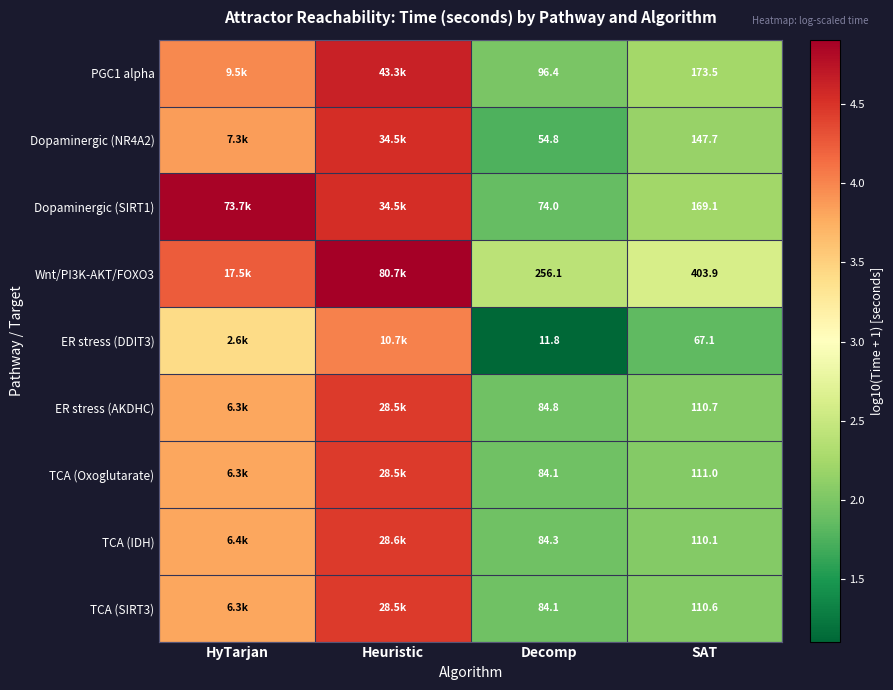

Is the value of TCA (Oxoglutarate) at Decomp greater than the value of ER stress (DDIT3) at SAT?

Yes